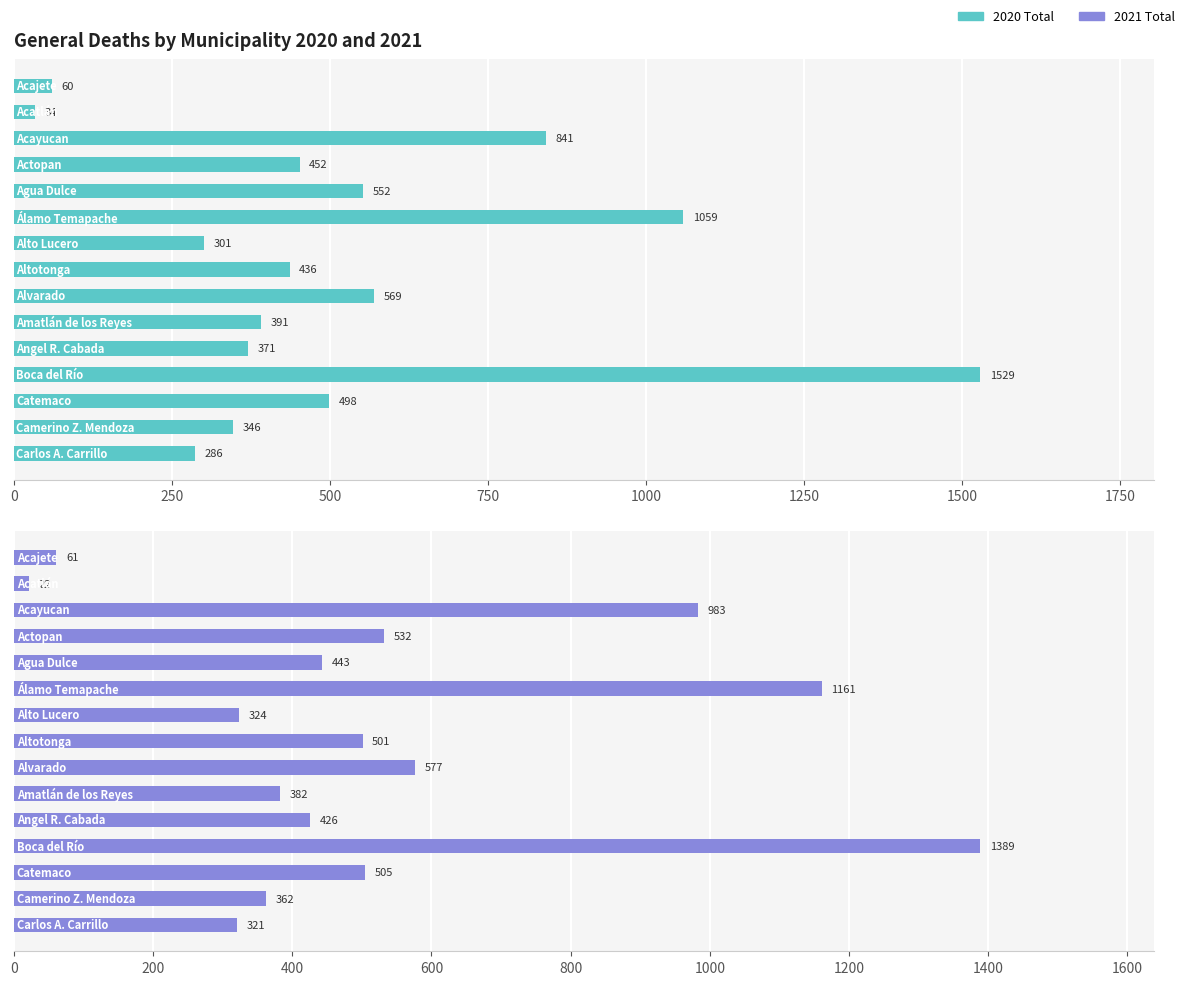

Reading left to right, transcribe all the data shown in this chart.

2020 Total: 60	34	841	452	552	1059	301	436	569	391	371	1529	498	346	286
2021 Total: 61	22	983	532	443	1161	324	501	577	382	426	1389	505	362	321